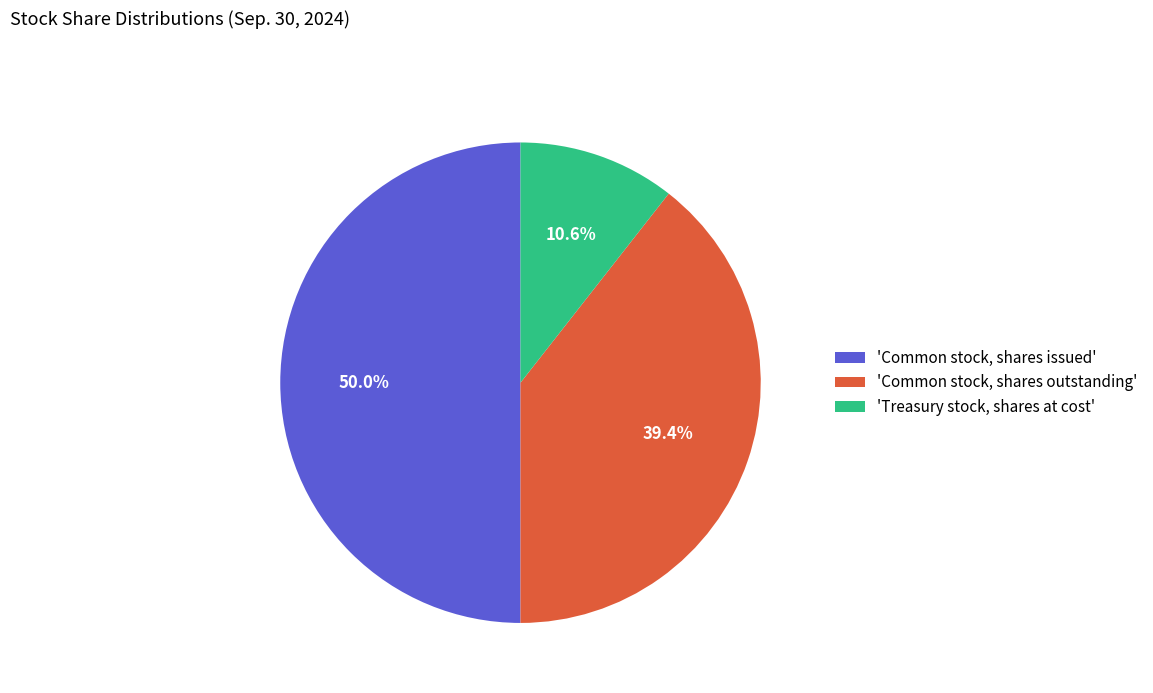

Does 'Common stock, shares outstanding' account for over 50% of the chart?

No